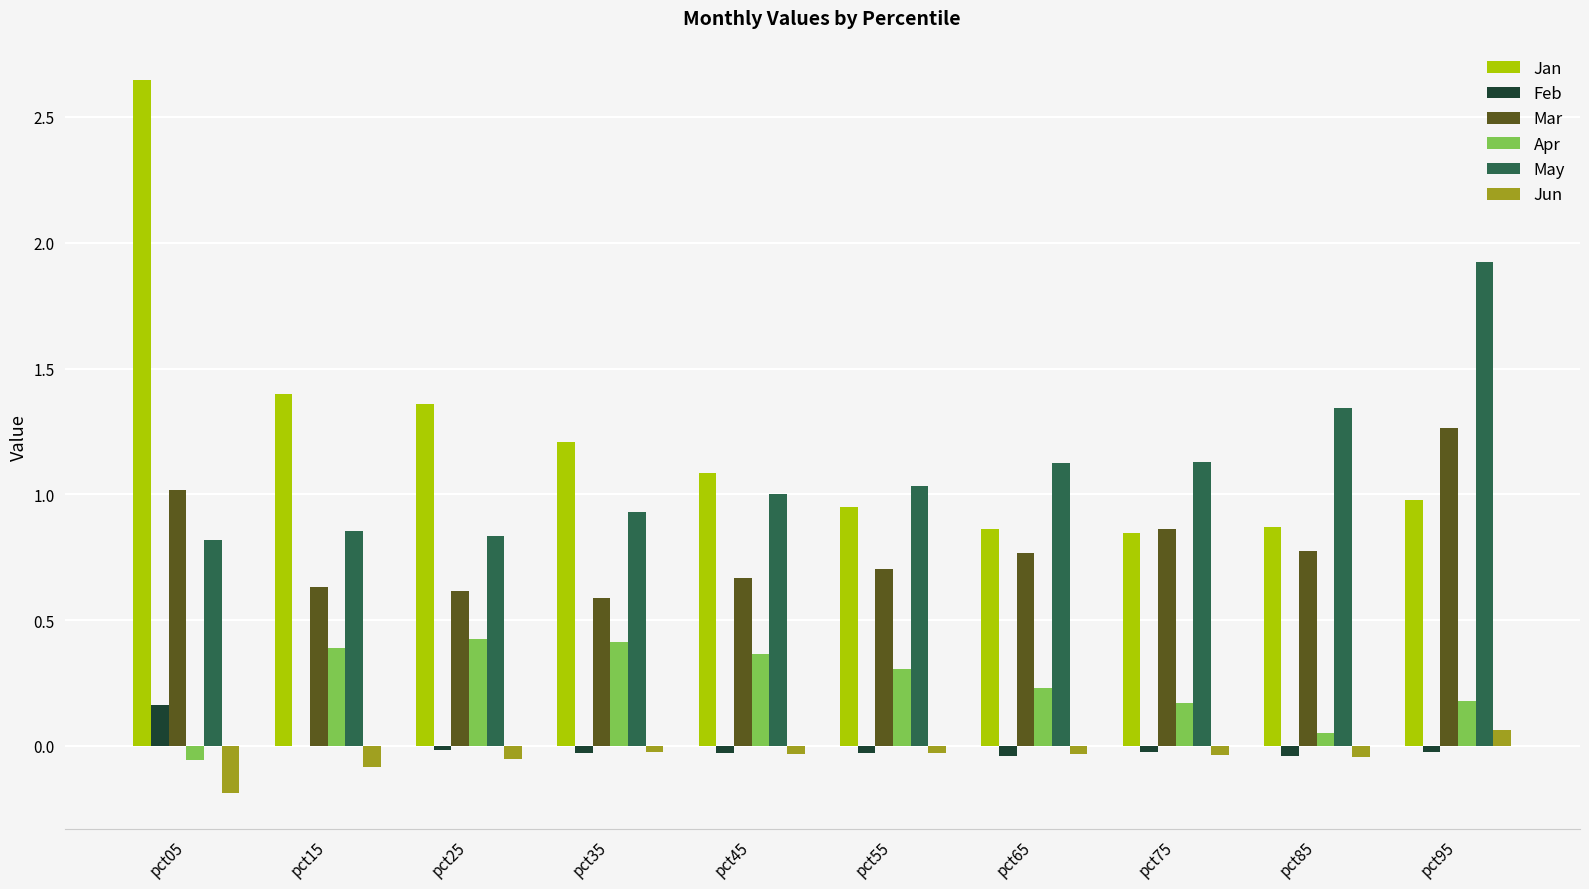

What is the spread (max minus min) of values at pct05?

2.8